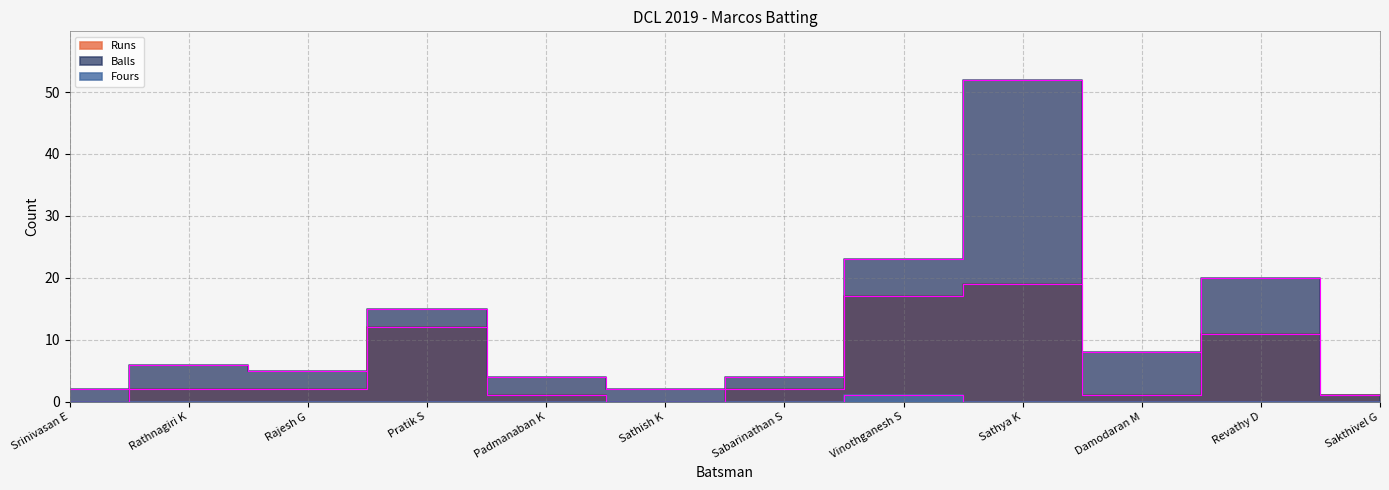

At which category is the sum across all series the highest?

Sathya K